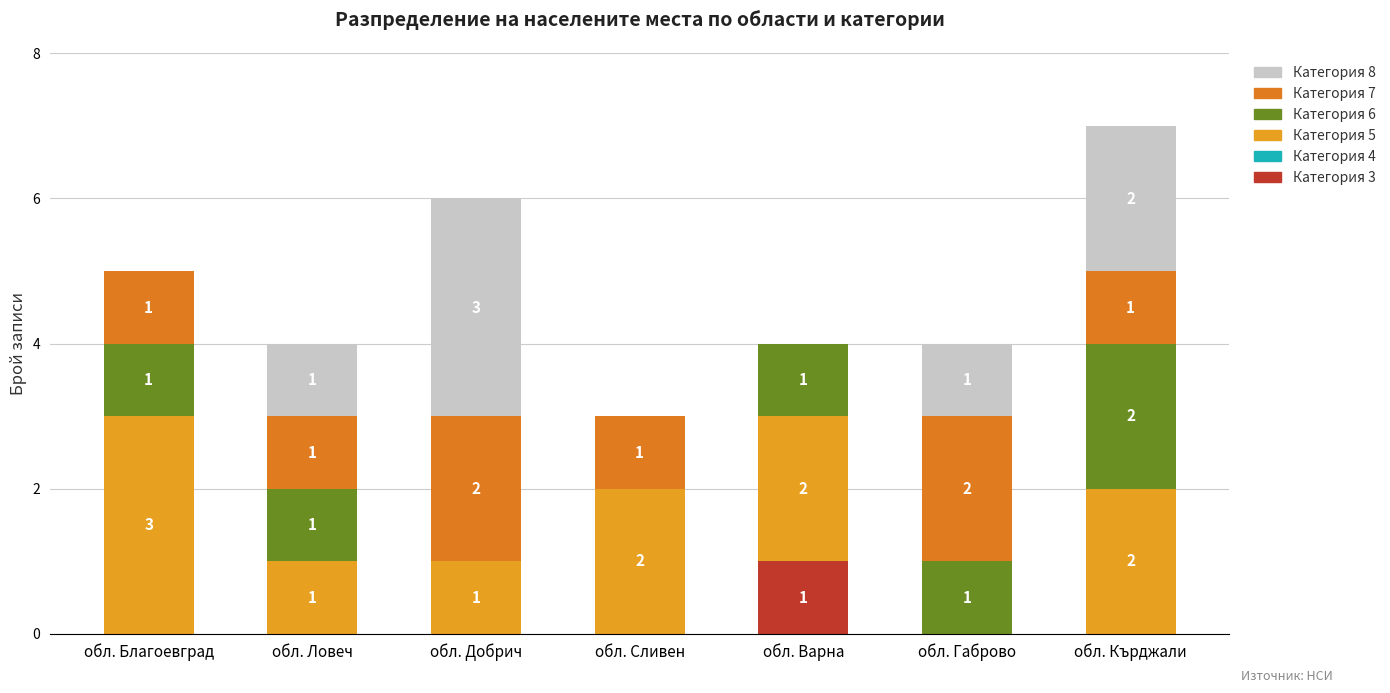

What is the label of the 2nd bar from the left?

обл. Ловеч